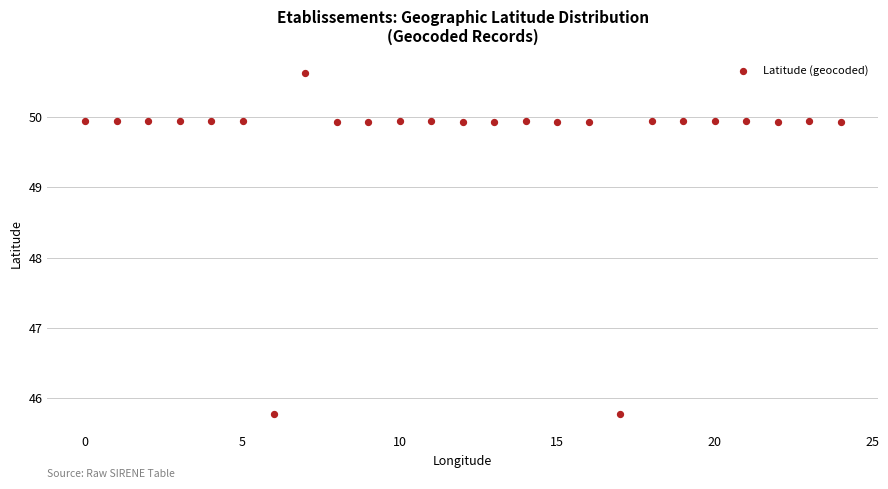

What is the range of Y values (max minus min)?

4.9